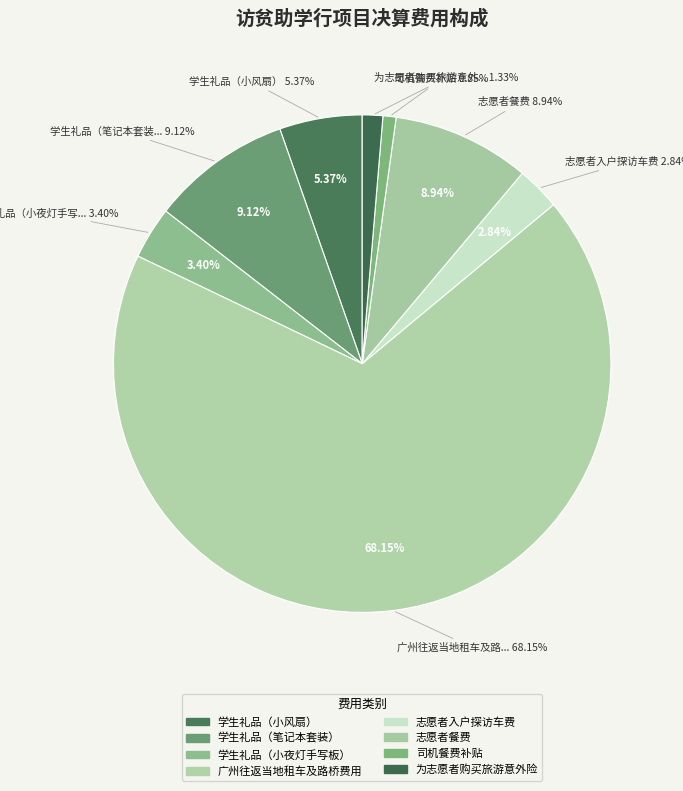

To the nearest percent, what is the difference between the 广州往返当地租车及路桥费用 and 司机餐费补贴 slice percentages?

67%